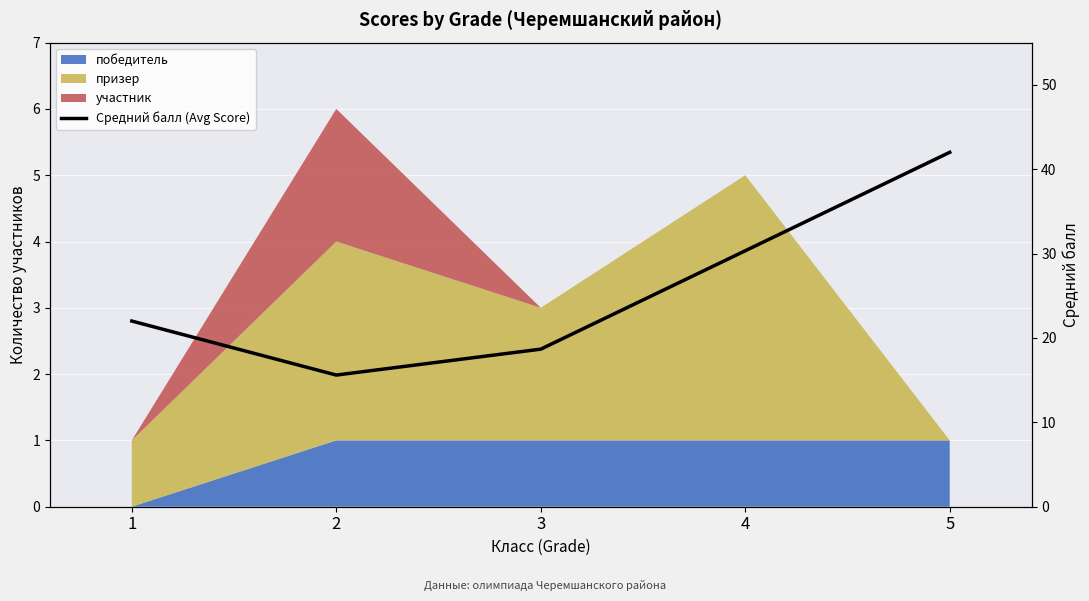

What is the ratio of the value at 1 to the value at 5?

0.5